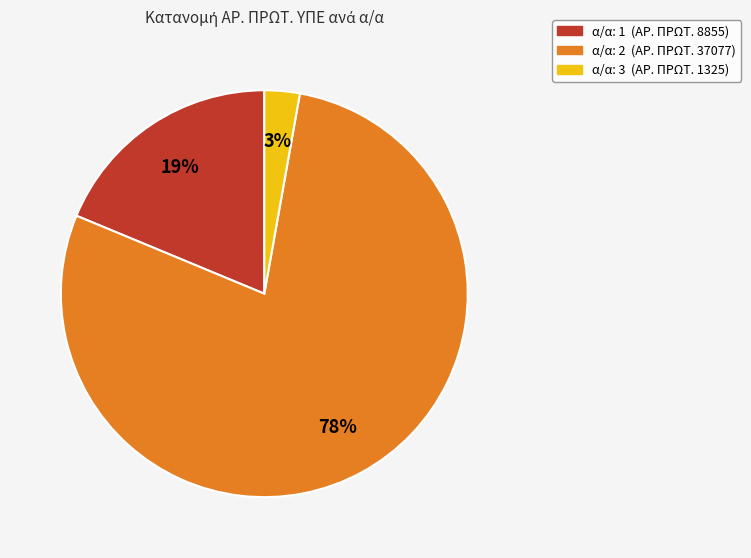

To the nearest percent, what is the average slice percentage?

33%